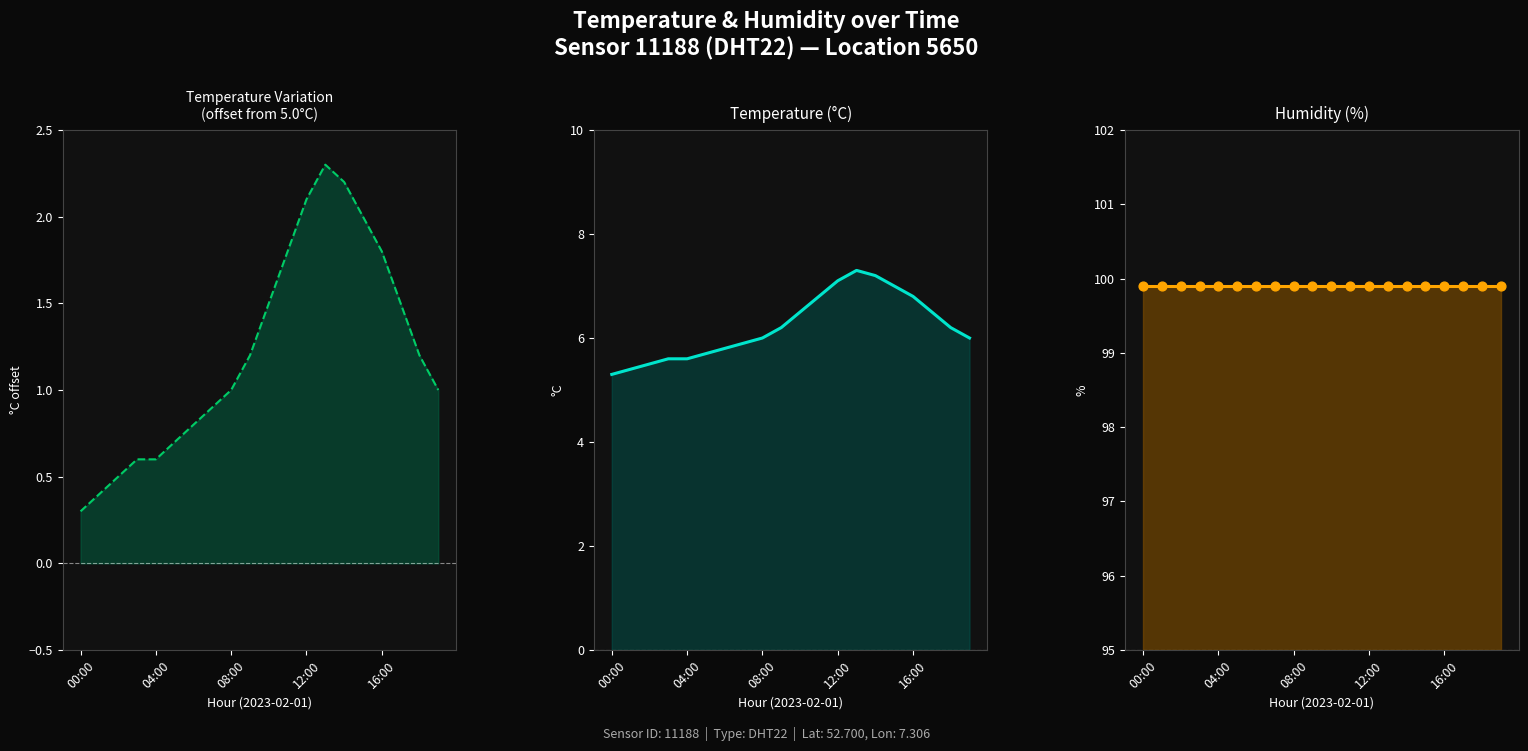

What is the total value across all series at 16:00?

106.7